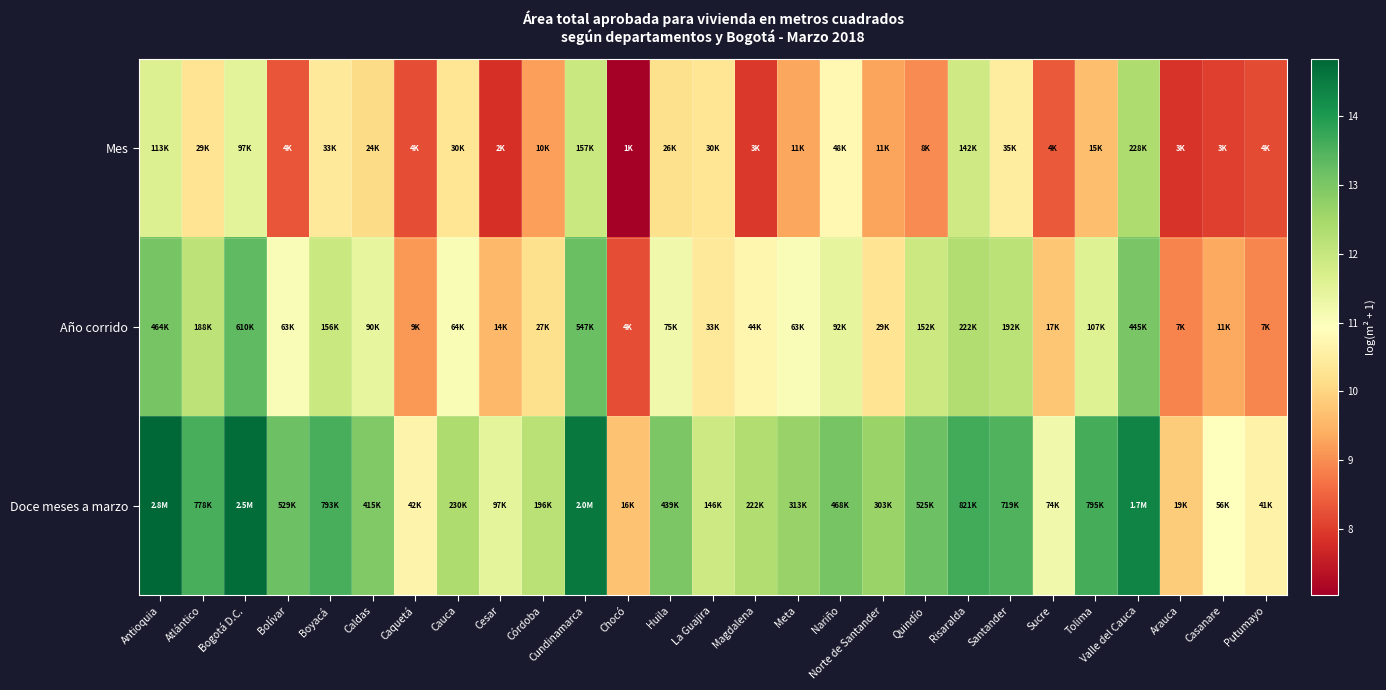

At which category is the sum across all series the highest?

Valle del Cauca